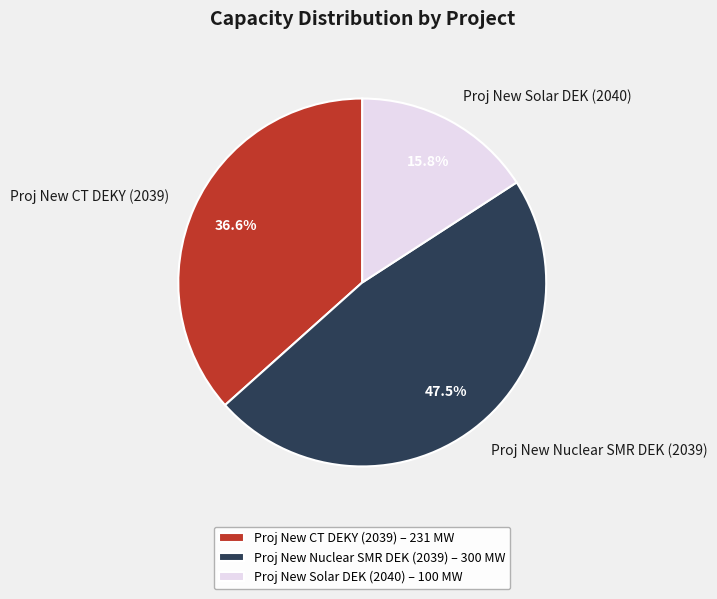

To the nearest percent, what is the difference between the Proj New CT DEKY (2039) and Proj New Solar DEK (2040) slice percentages?

21%